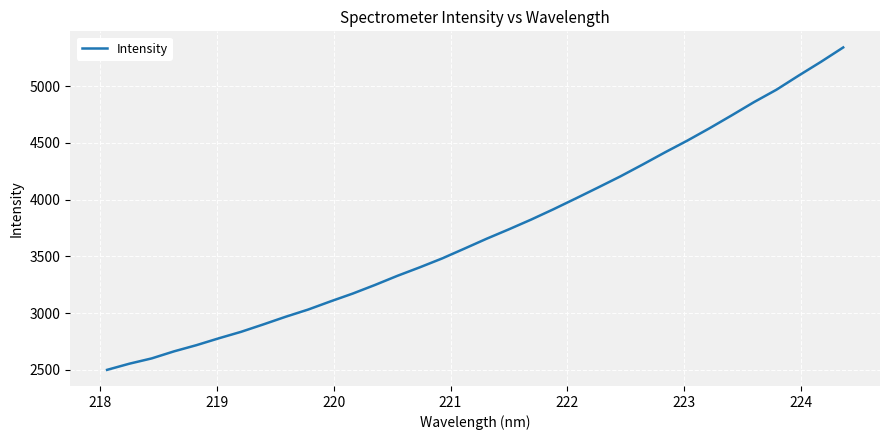

What is the difference between the maximum and minimum values?

2842.4